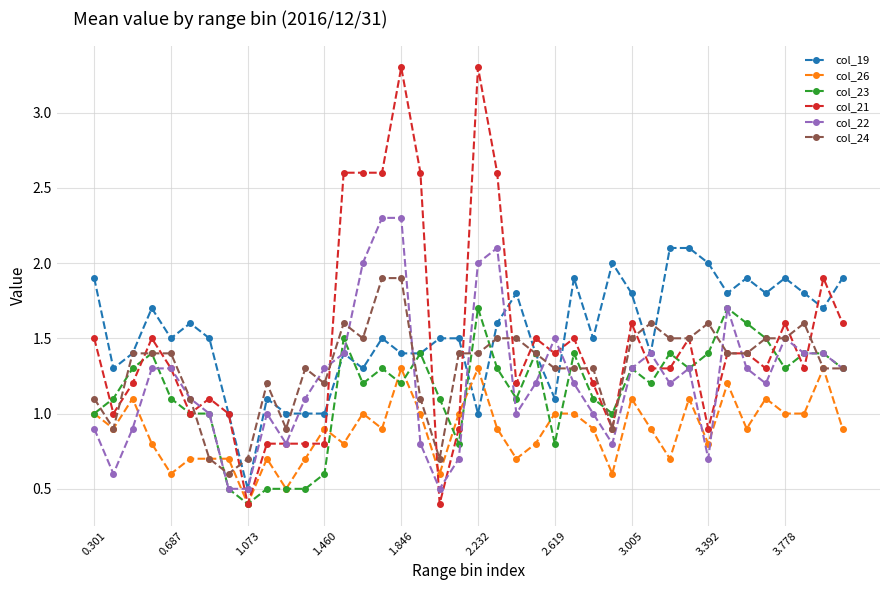

True or false: col_24 has more than 1 interior local peaks.

True